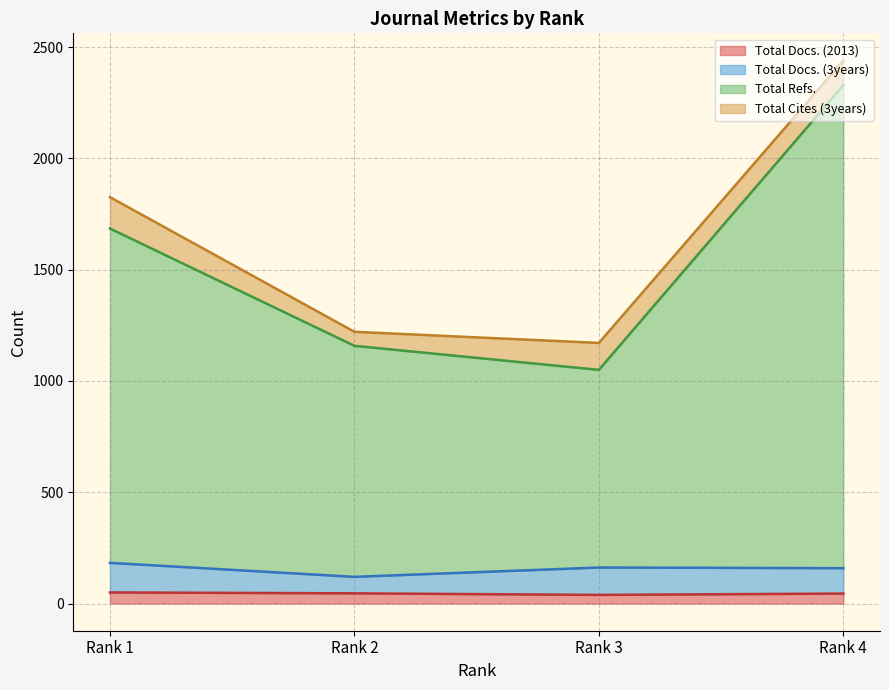

The value of Total Docs. (2013) at Rank 4 is 67. True or false?

False